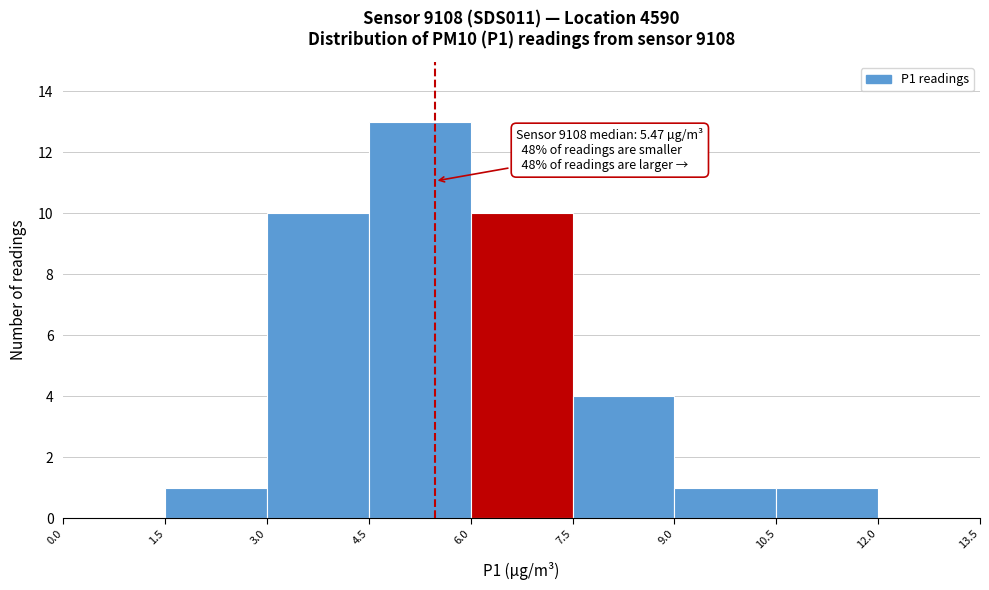

Which range on the x-axis has the tallest bar?

4.5 to 6.0